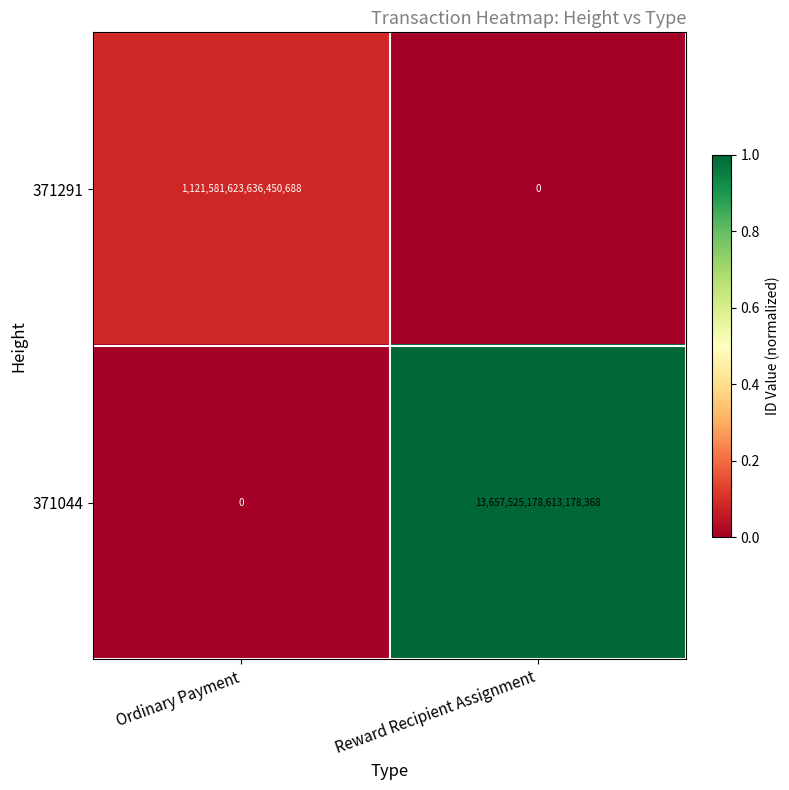

Which series has the largest total across all categories?

371044